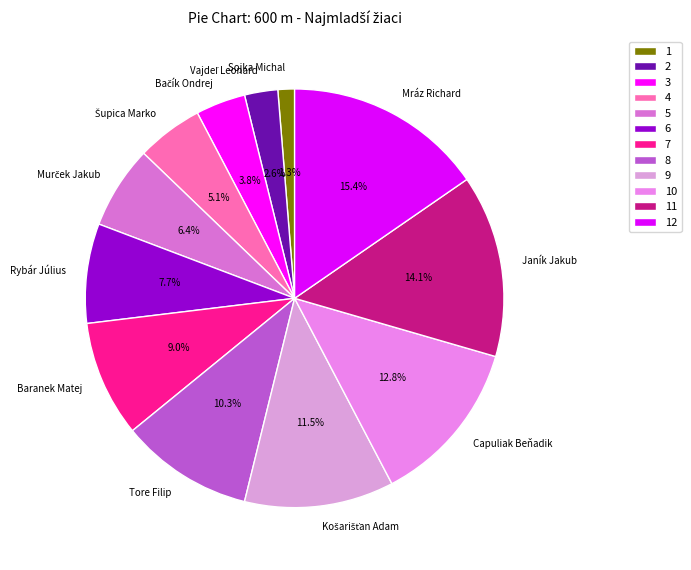

Is the sum of Baranek Matej and Capuliak Beňadik greater than half?

No